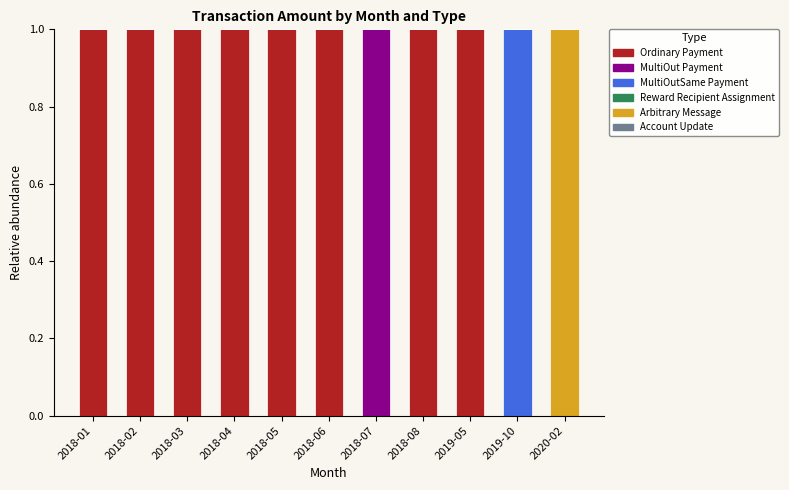

True or false: Ordinary Payment has a value of 0 at 2018-03.

False